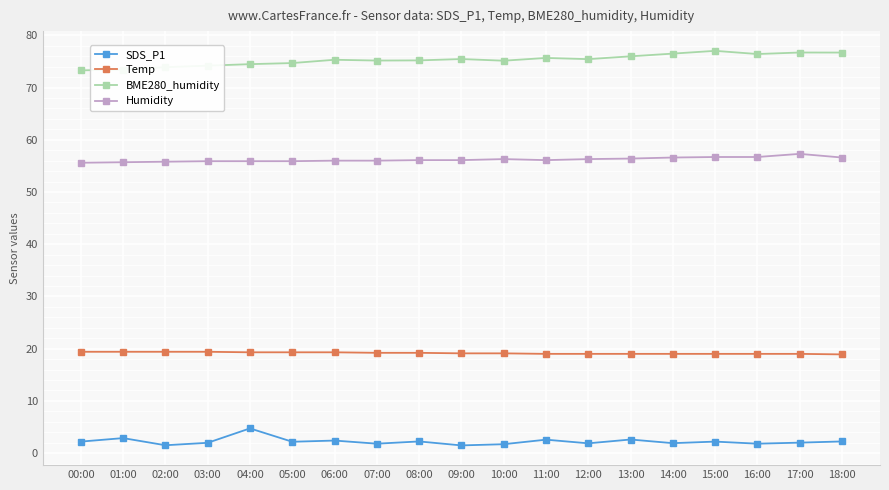

True or false: SDS_P1 has more than 0 interior local peaks.

True